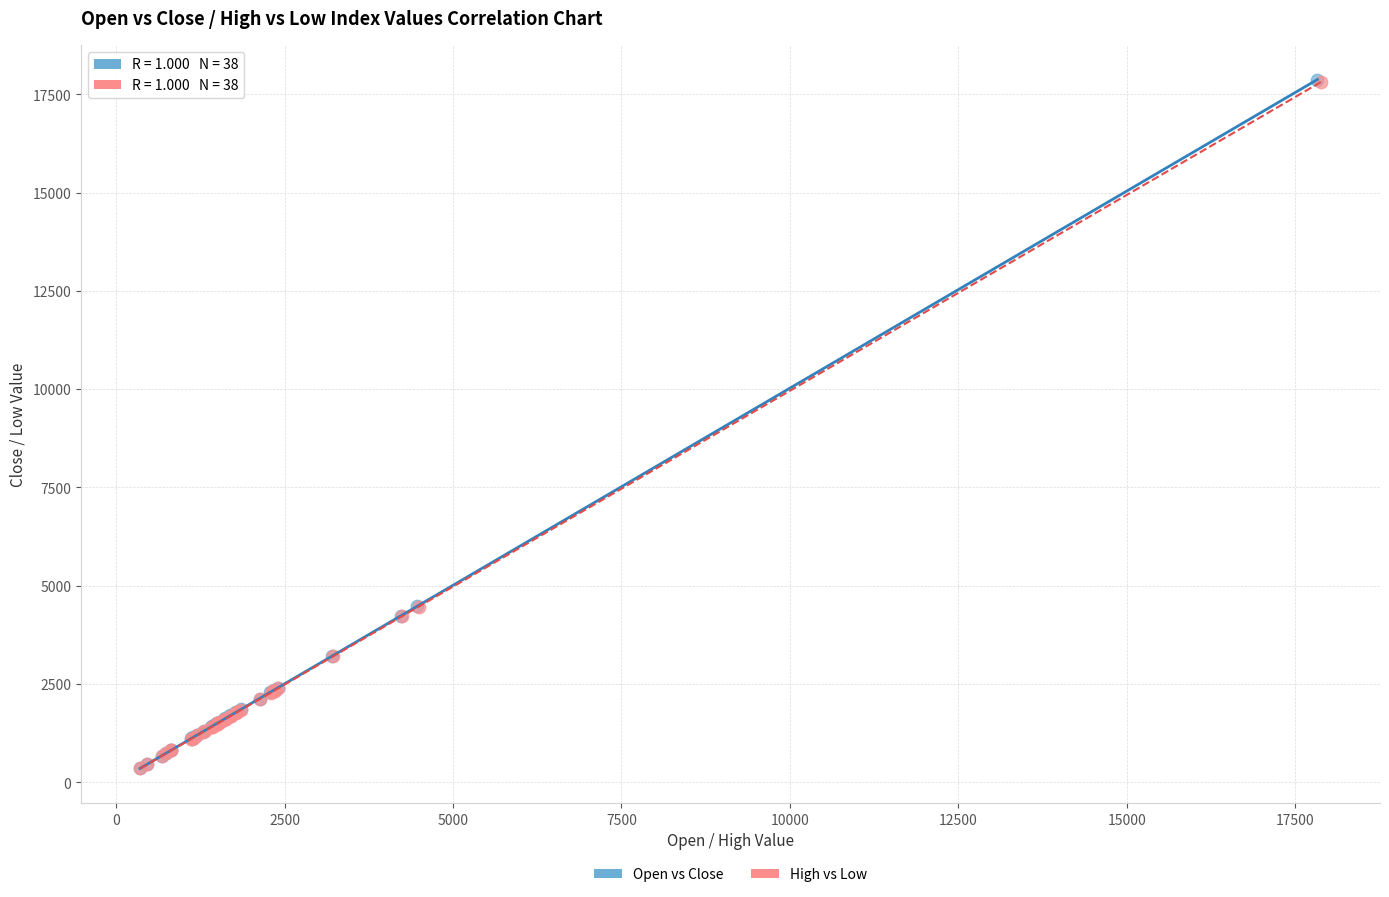

Which series has the largest Y range (max minus min)?

Open vs Close